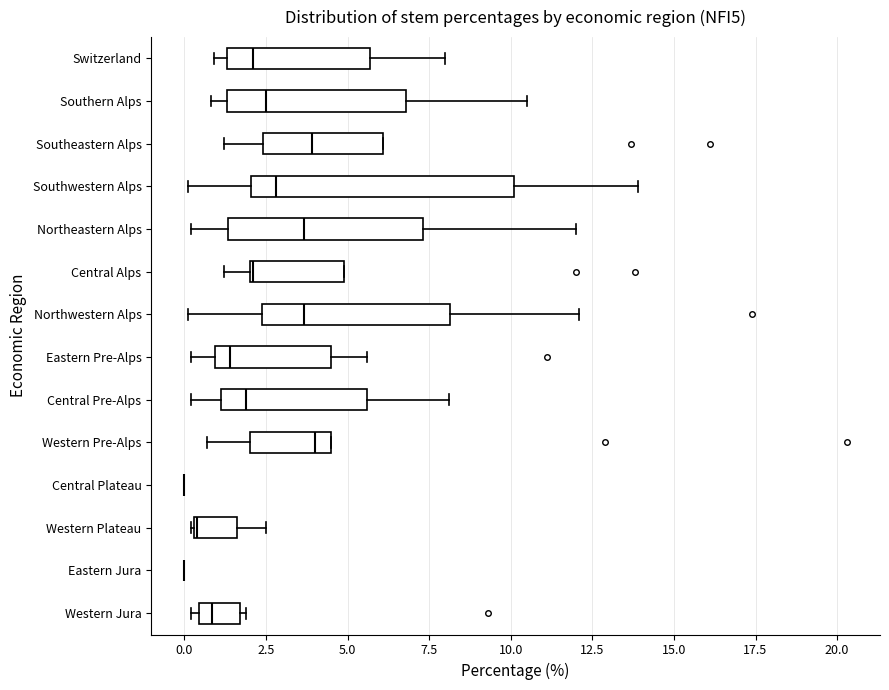

Where does the median line of the box for Eastern Pre-Alps sit on the x-axis? The values are not printed on the chart, so give them approximately, as read against the axis.

1.5